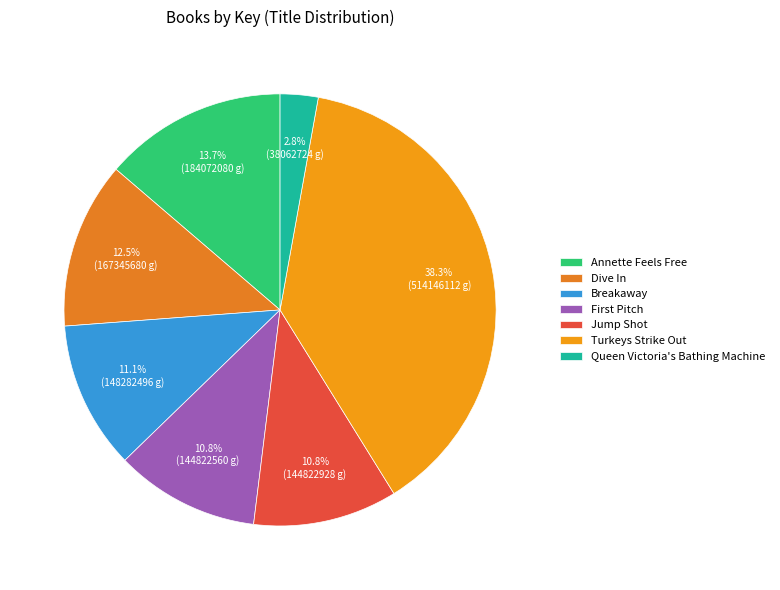

To the nearest percent, what is the average slice percentage?

14%